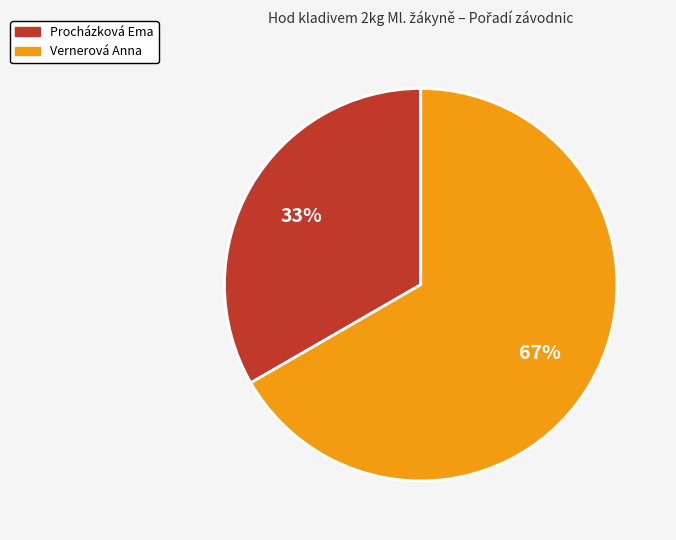

Rank the categories by value from highest to lowest.

Vernerová Anna, Procházková Ema